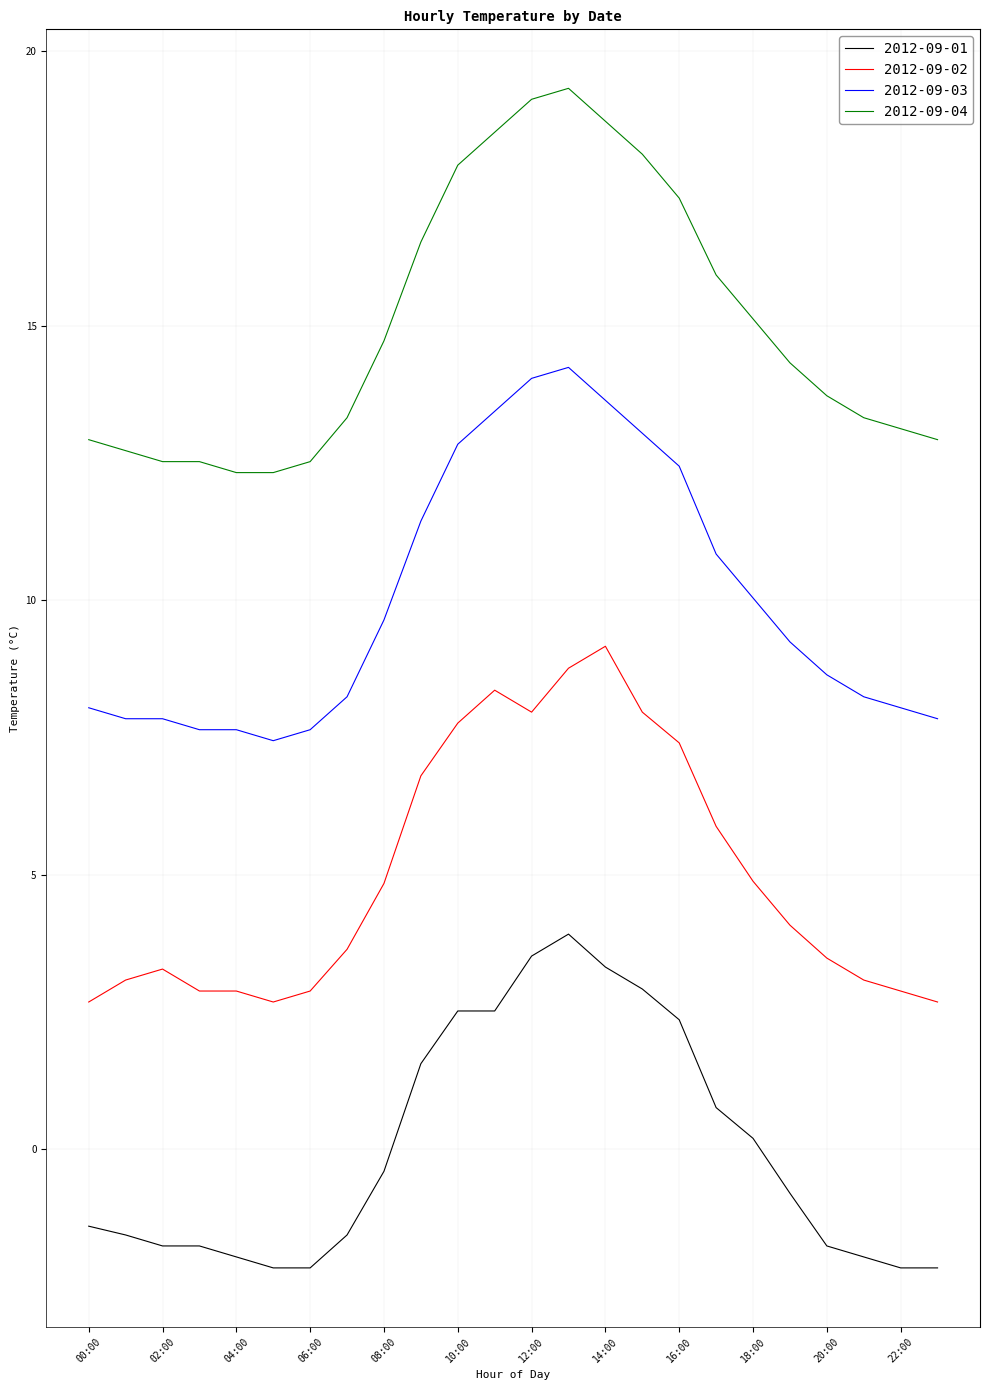

True or false: 2012-09-04 and 2012-09-01 cross at least once.

False